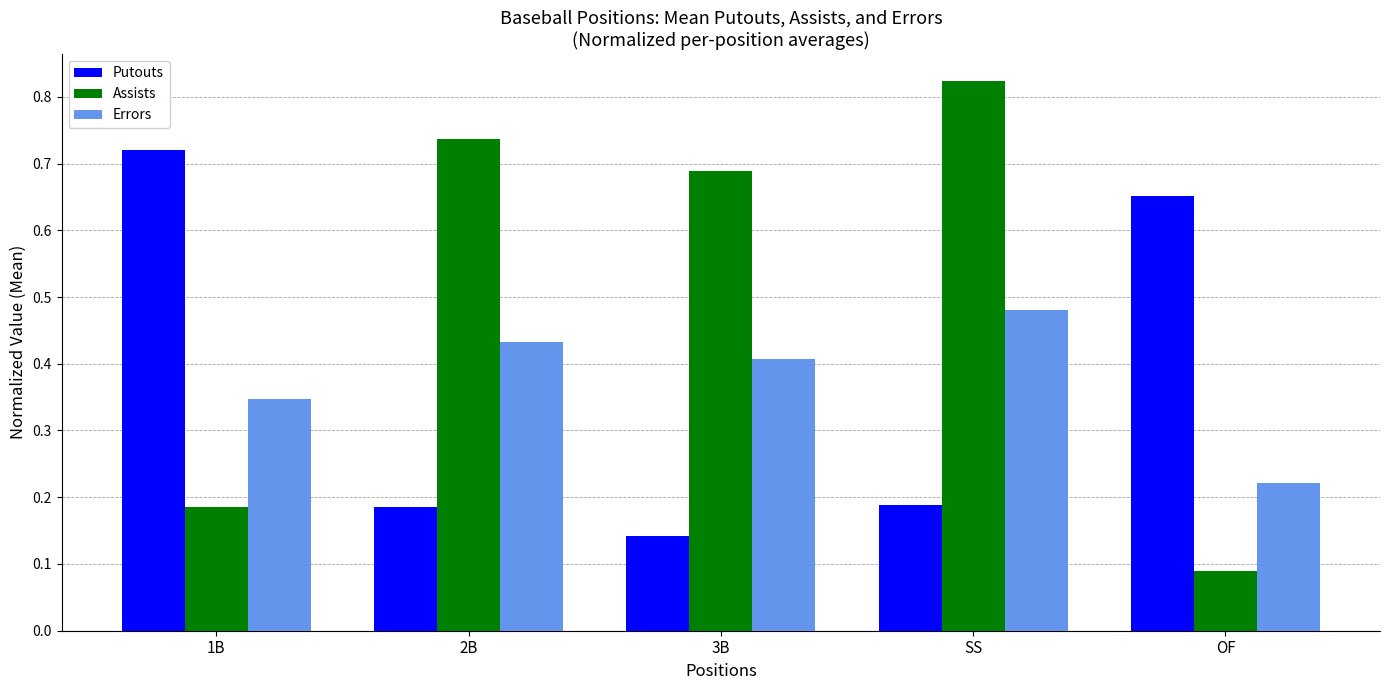

At which label is Errors closest to 0?

OF